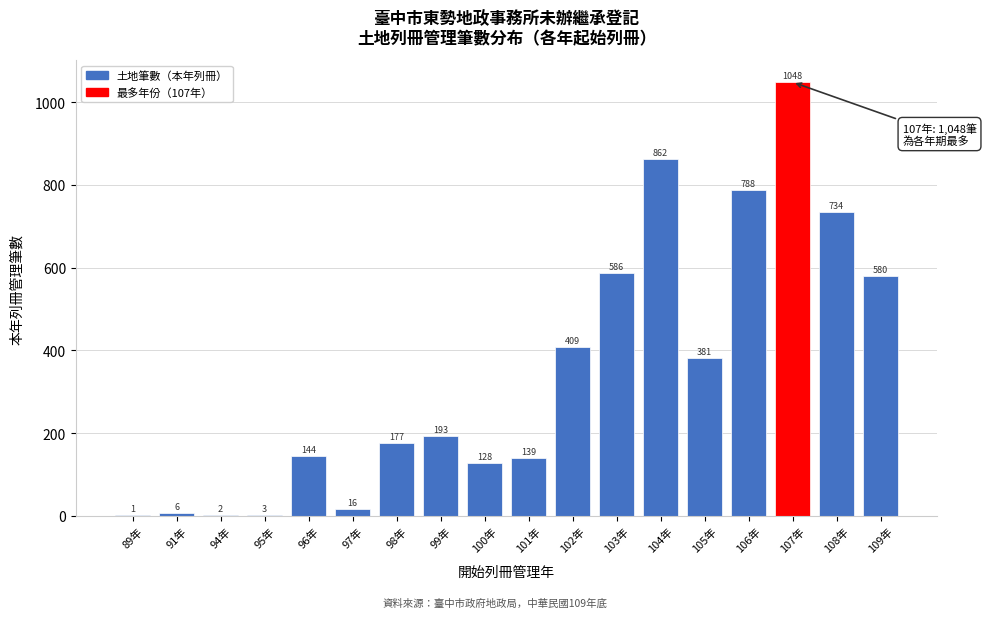

Reading left to right, what are all the values shown in this chart?

89年=1	91年=6	94年=2	95年=3	96年=144	97年=16	98年=177	99年=193	100年=128	101年=139	102年=409	103年=586	104年=862	105年=381	106年=788	107年=1048	108年=734	109年=580